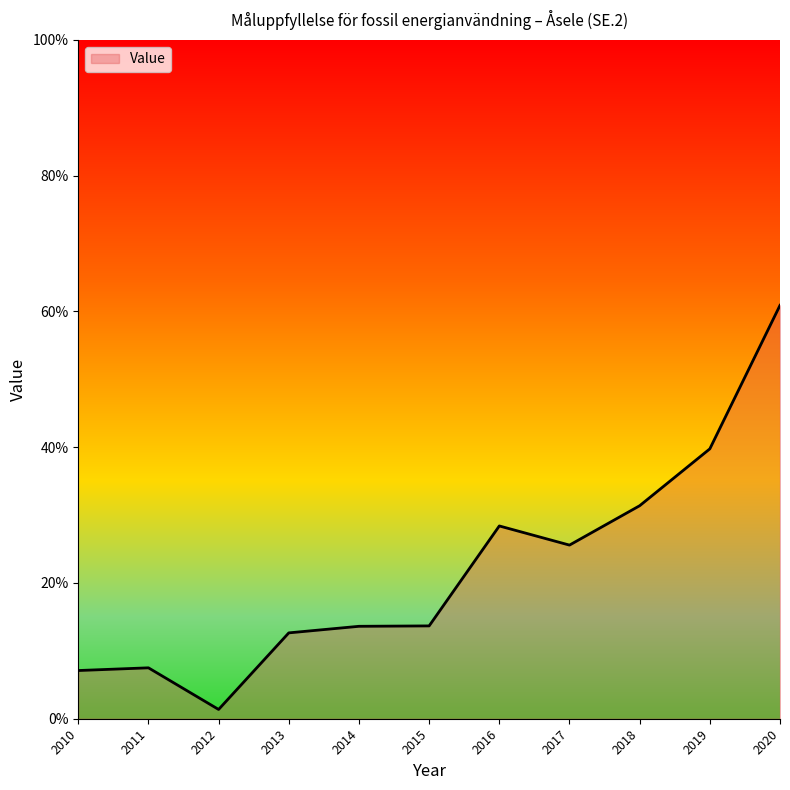

What is the approximate value at 2012?

1.4